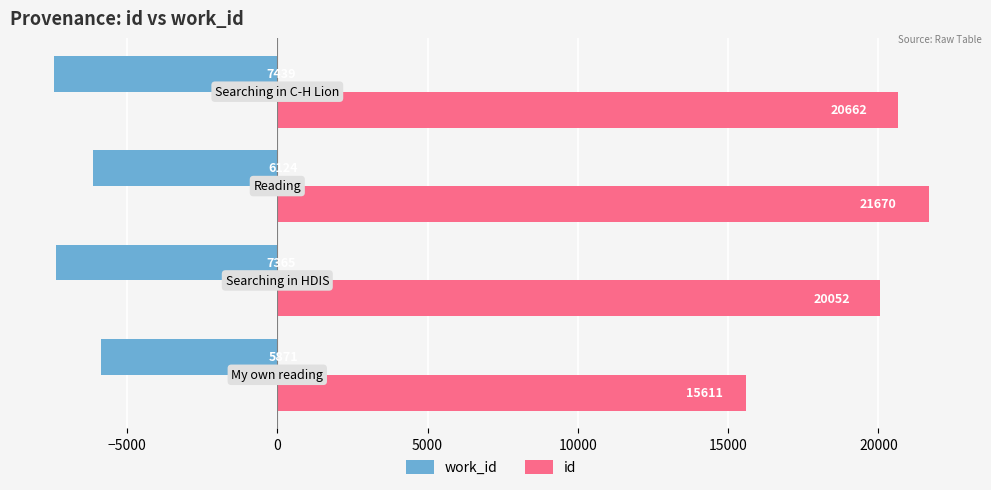

What is the maximum value for work_id?

-5871